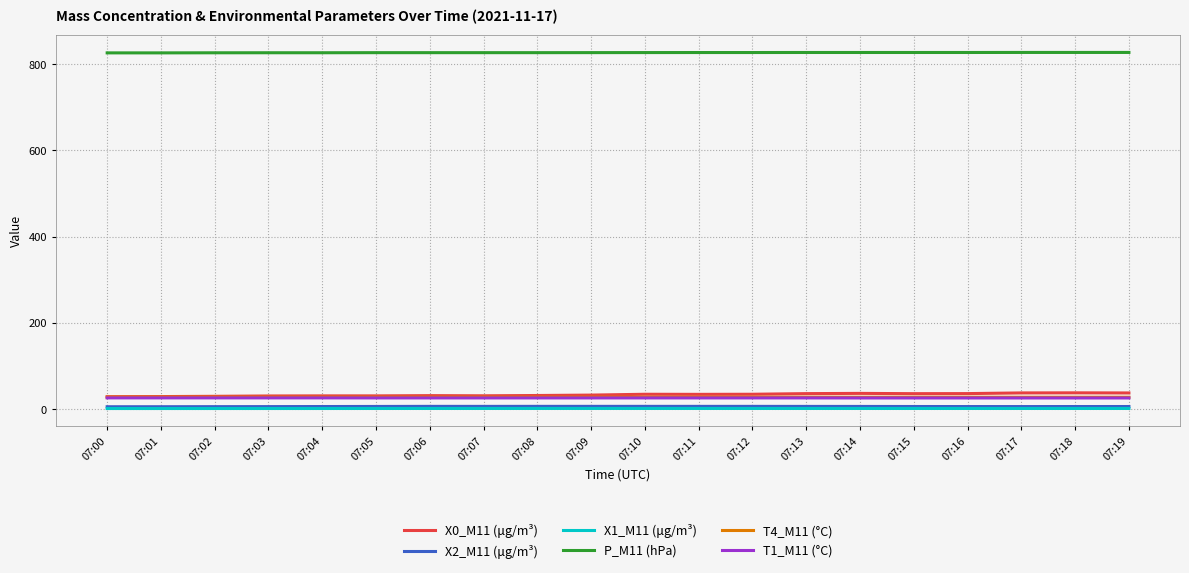

The value of T4_M11 (°C) at 07:02 is 27.6. True or false?

True